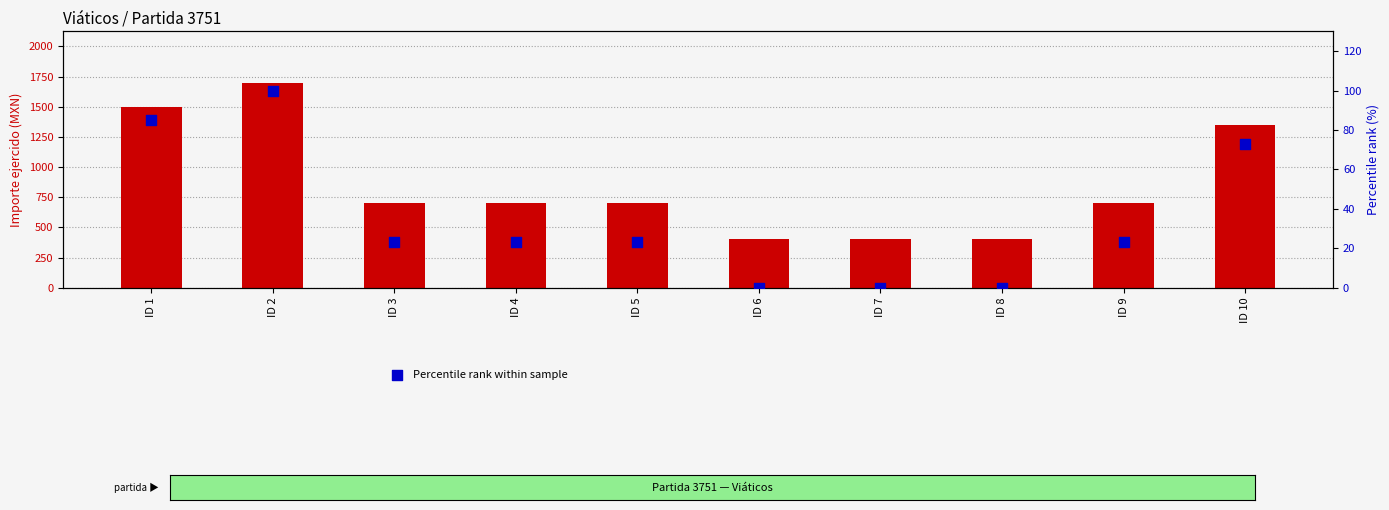

Is the value of Percentile rank within sample at ID 3 greater than the value of Importe ejercido at ID 9?

No